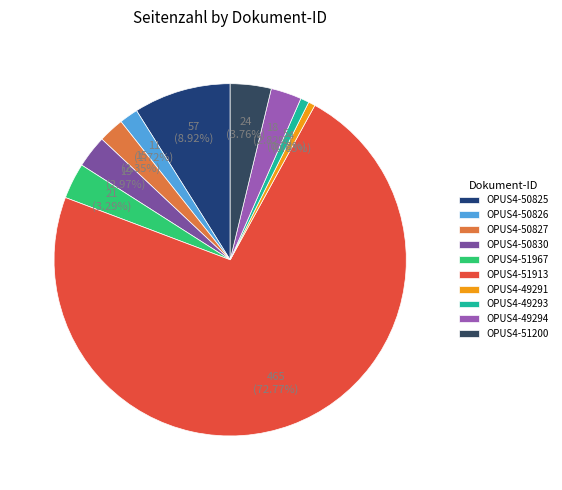

What is the ratio of the value at OPUS4-51200 to the value at OPUS4-49294?

1.3